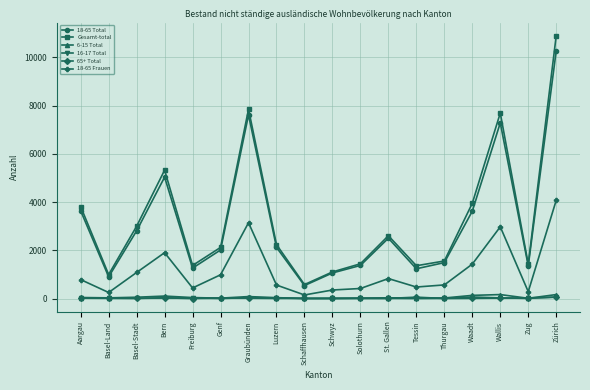

True or false: 65+ Total and 18-65 Total cross at least once.

False